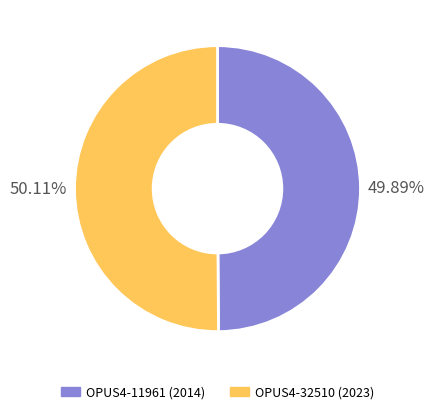

How much of the chart is everything except OPUS4-11961 (2014)?

50.1%